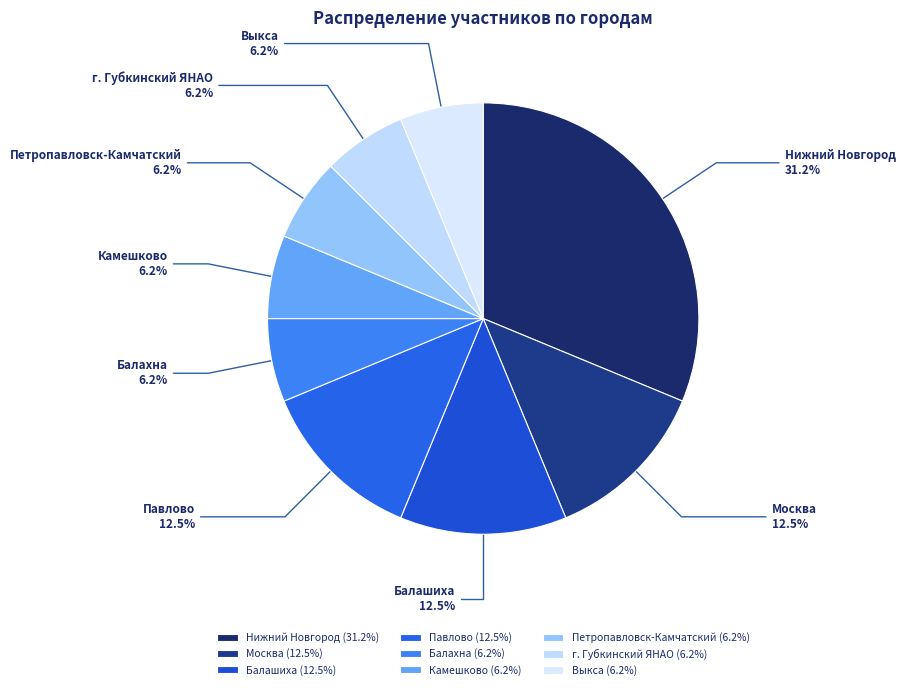

Between Москва and Выкса, which is larger?

Москва